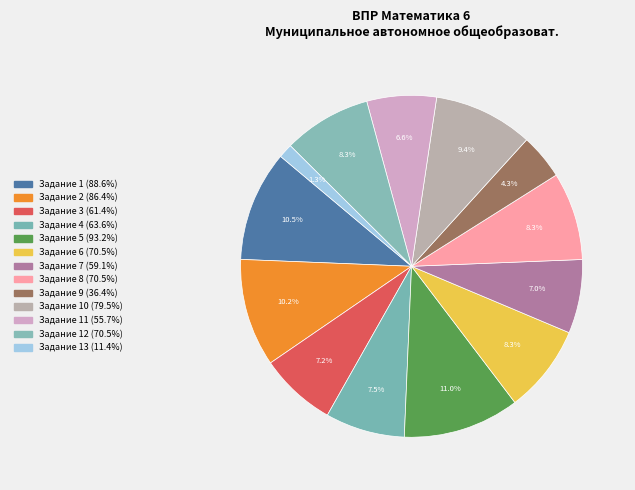

Which slice is the smallest?

13